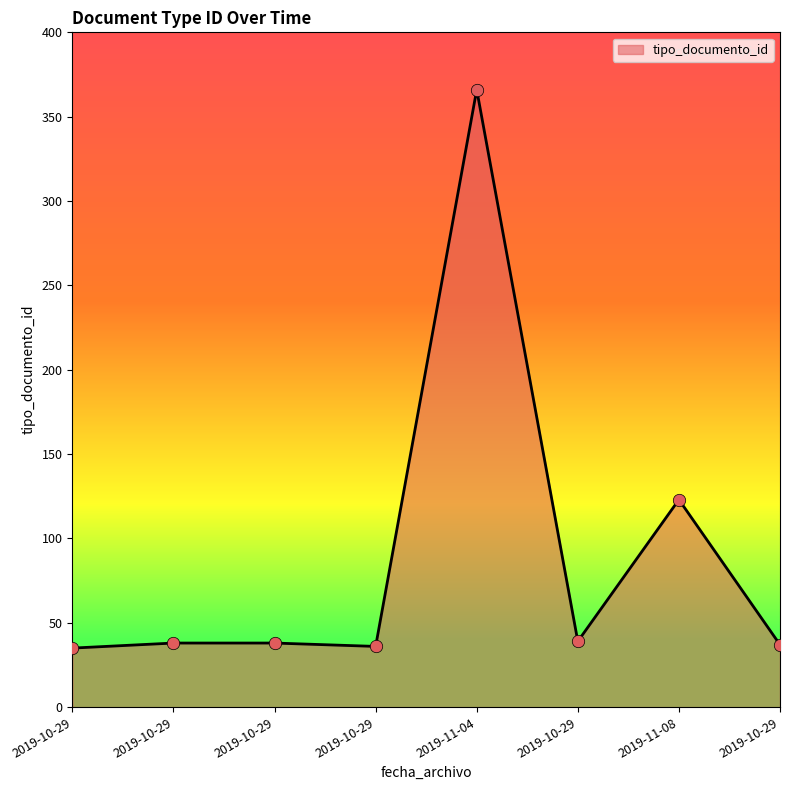

How many series are shown in this chart?

1